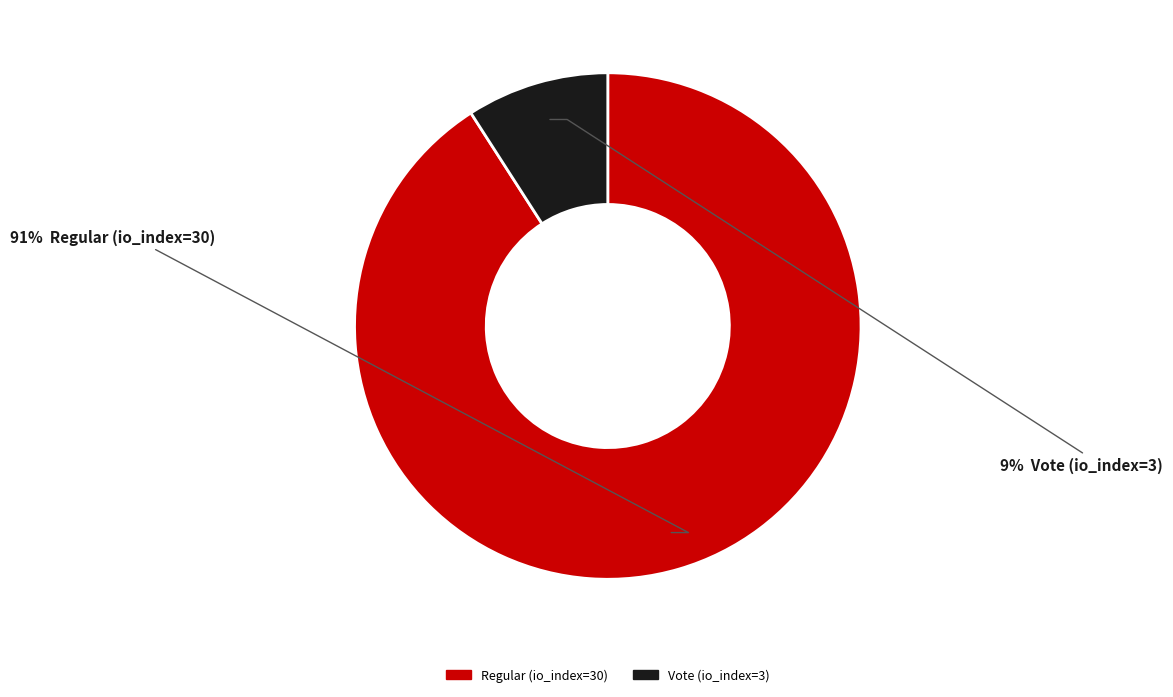

To the nearest percent, what is the difference between the largest and smallest slice percentages?

82%